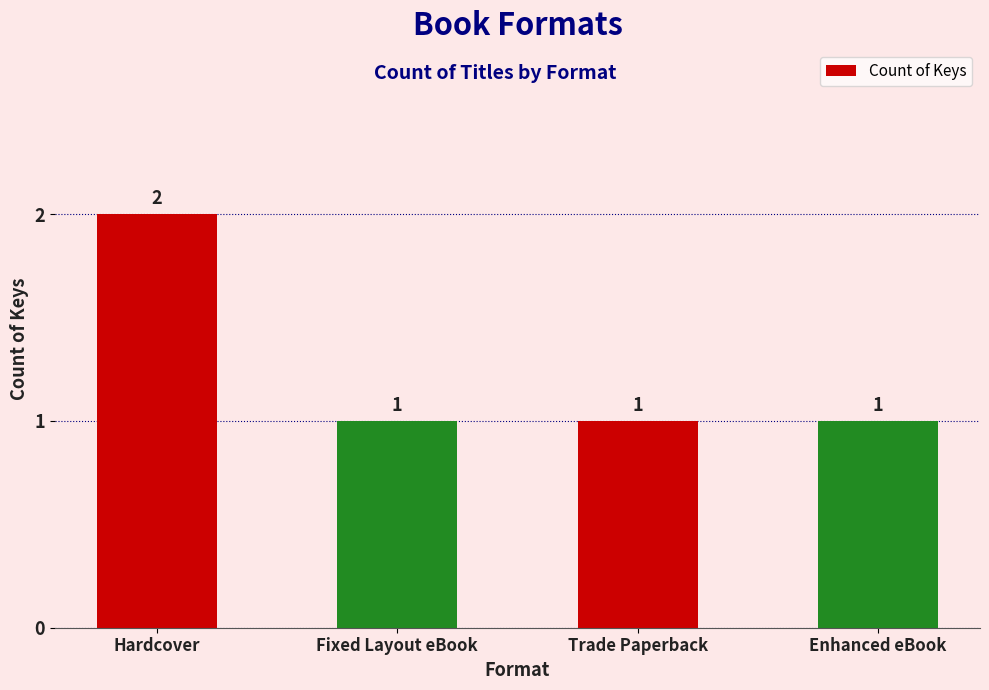

What position from the right is Enhanced eBook?

1